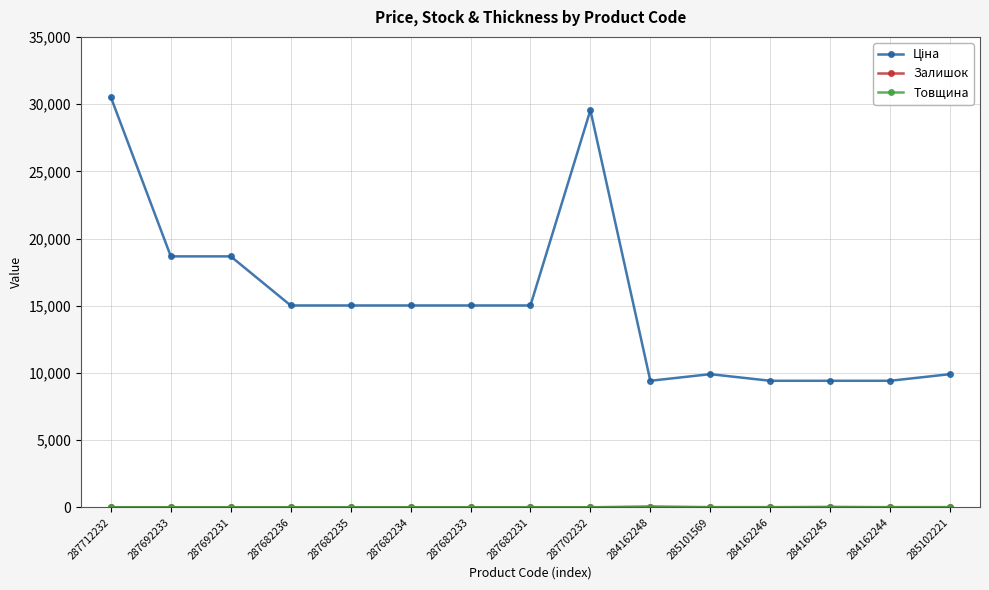

At which category does the chart reach its peak across all series?

287712232